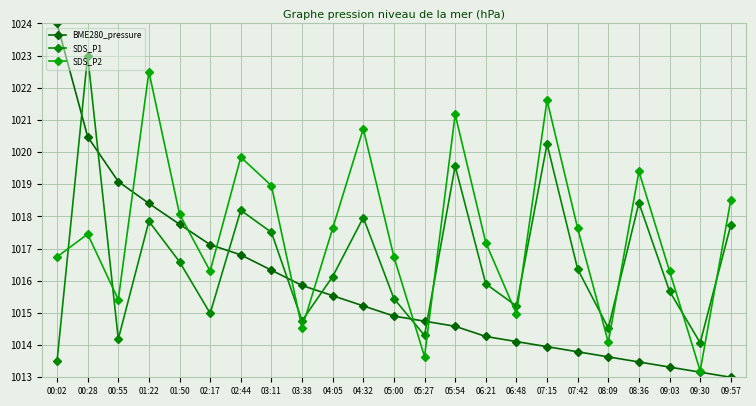

What is the sum of all SDS_P2 values?

23402.6